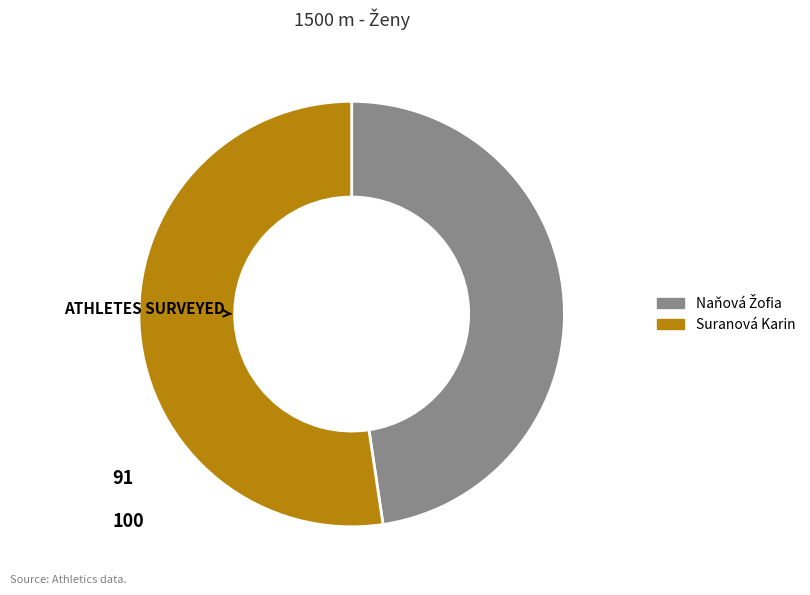

Which category has the biggest portion of the pie?

Suranová Karin